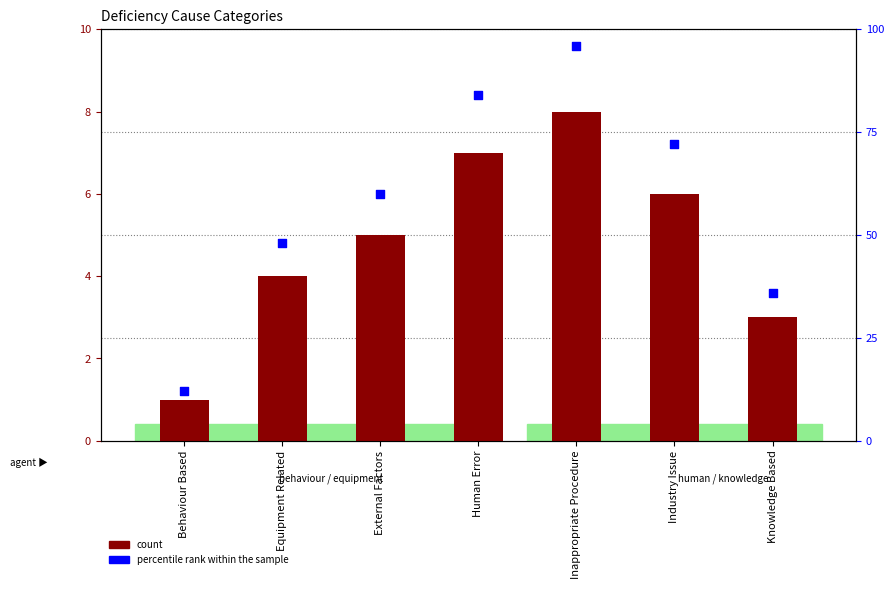

What is the total value across all series at Knowledge Based?

39